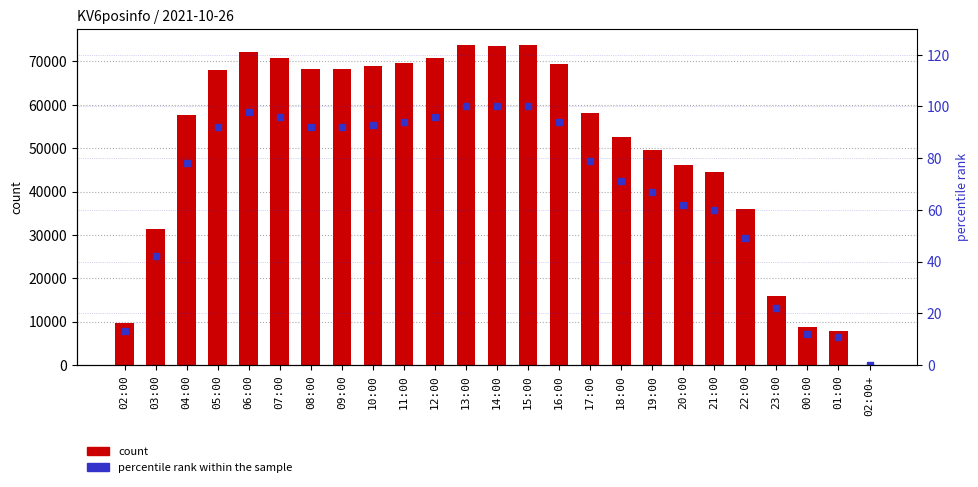

Reading left to right, what are all the values shown in this chart?

KV6posinfo: 02:00=9668	03:00=31283	04:00=57595	05:00=68035	06:00=72172	07:00=70726	08:00=68215	09:00=68262	10:00=69002	11:00=69572	12:00=70766	13:00=73807	14:00=73533	15:00=73696	16:00=69310	17:00=58148	18:00=52680	19:00=49514	20:00=46104	21:00=44591	22:00=36050	23:00=15912	00:00=8768	01:00=7866	02:00+=1
percentile rank within the sample: 02:00=13	03:00=42	04:00=78	05:00=92	06:00=98	07:00=96	08:00=92	09:00=92	10:00=93	11:00=94	12:00=96	13:00=100	14:00=100	15:00=100	16:00=94	17:00=79	18:00=71	19:00=67	20:00=62	21:00=60	22:00=49	23:00=22	00:00=12	01:00=11	02:00+=0